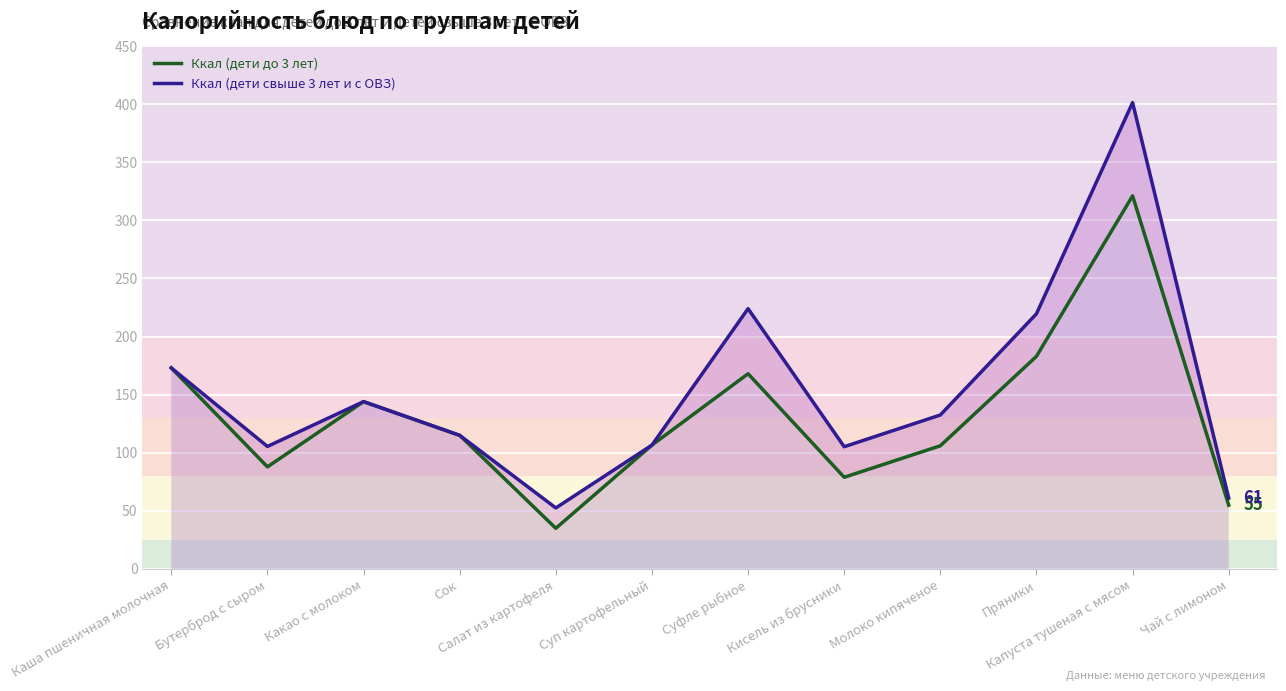

Which label corresponds to the largest value in the chart?

Капуста тушеная с мясом